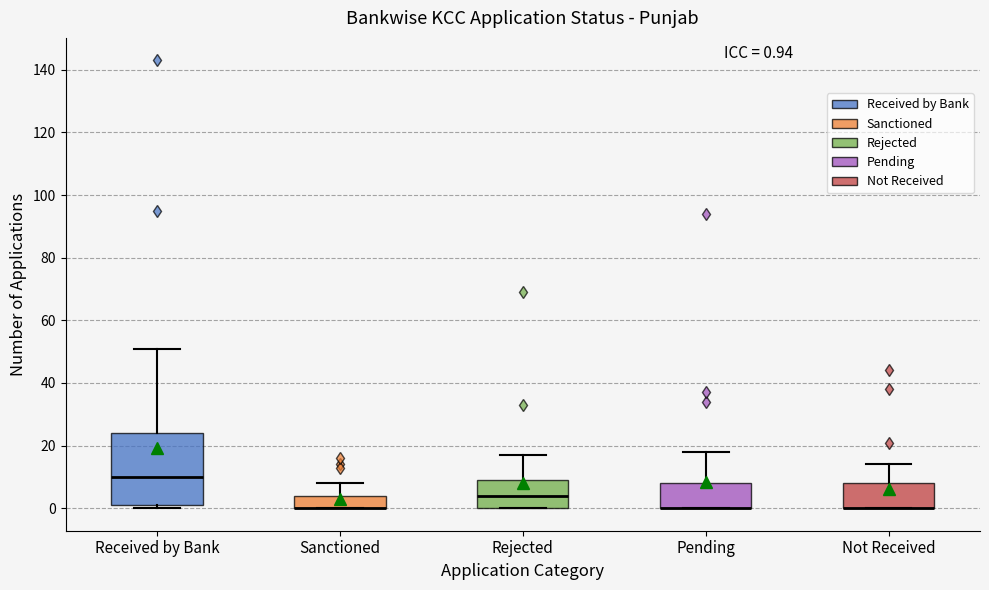

Which box is the tallest, from its lower edge to its upper edge?

Received by Bank